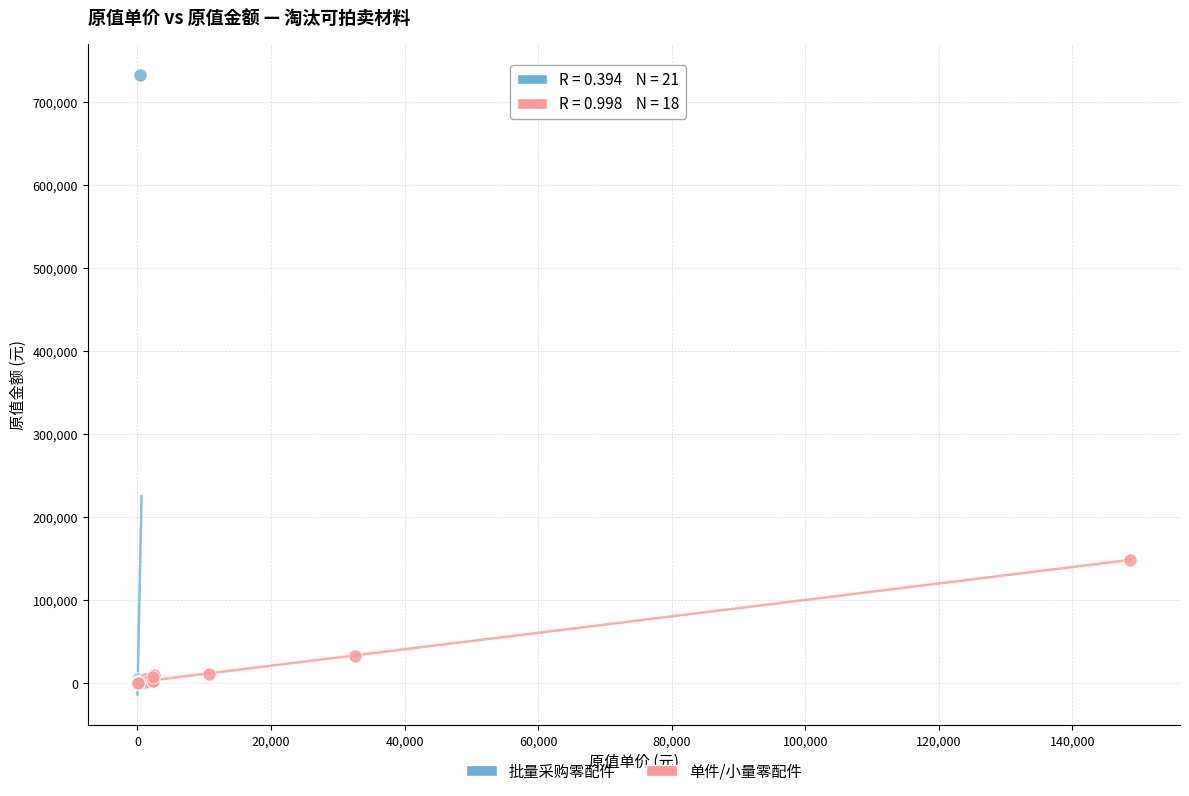

Which series has the largest Y range (max minus min)?

批量采购零配件